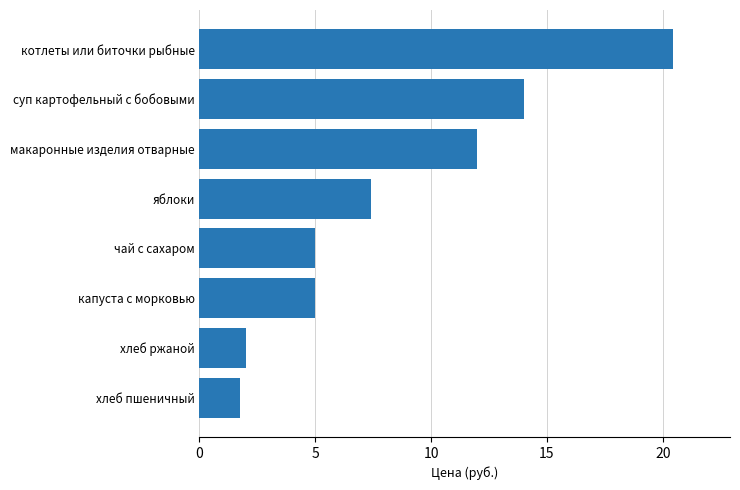

At which category does the chart reach its peak across all series?

котлеты или биточки рыбные